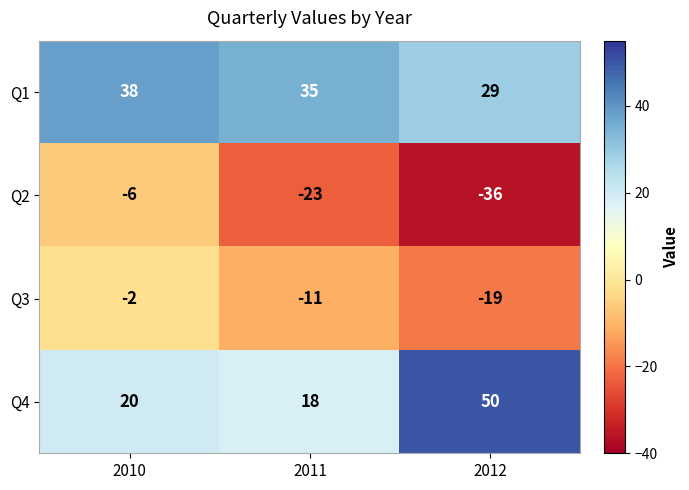

How many series are shown in this chart?

4